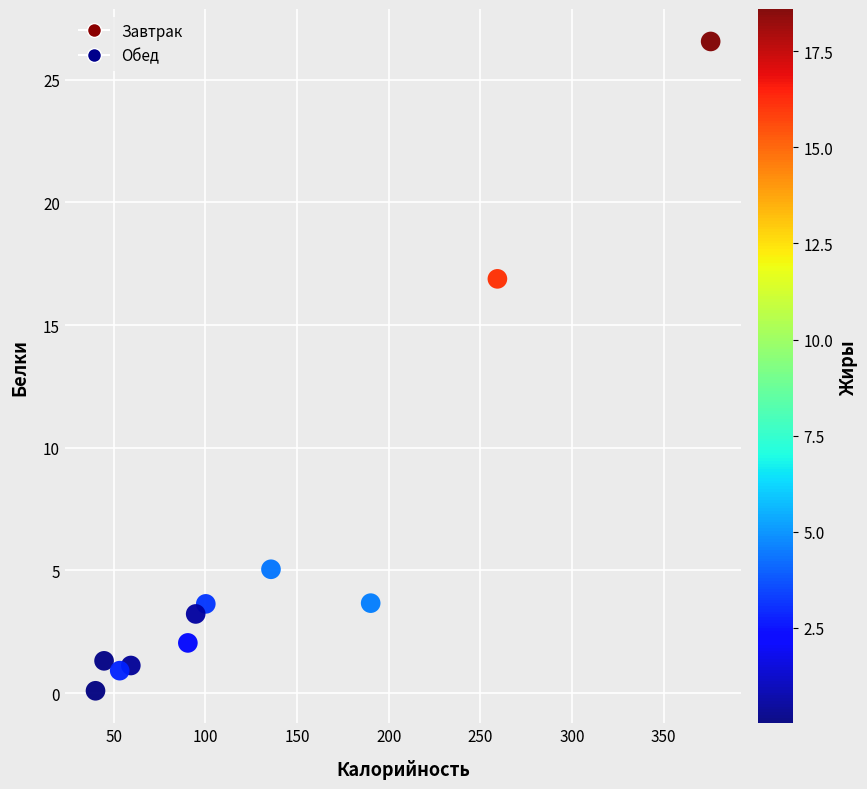

What is the average X value?

131.3